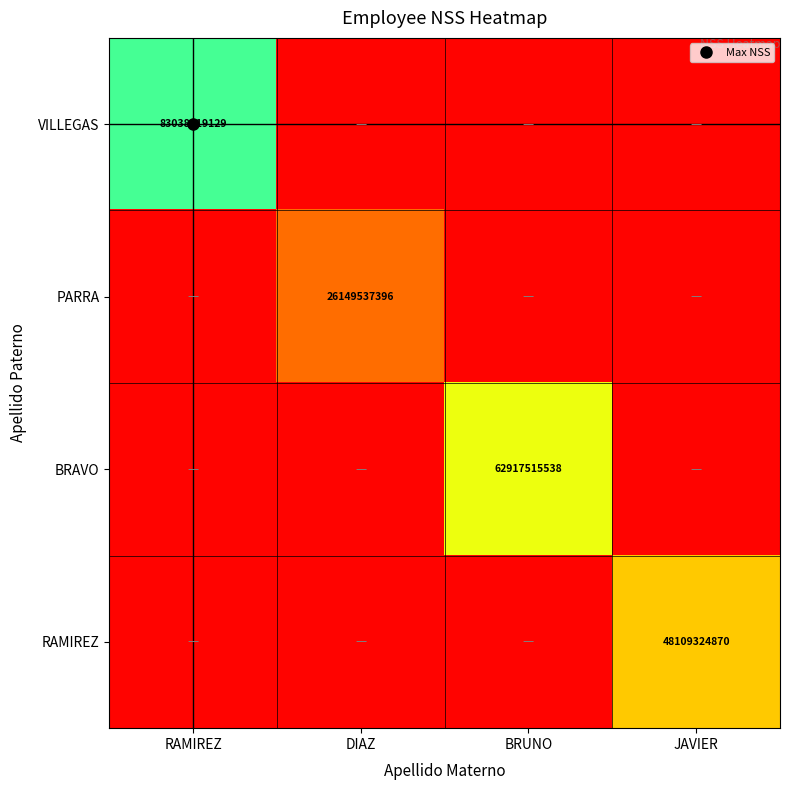

How many categories are shown in the chart?

4